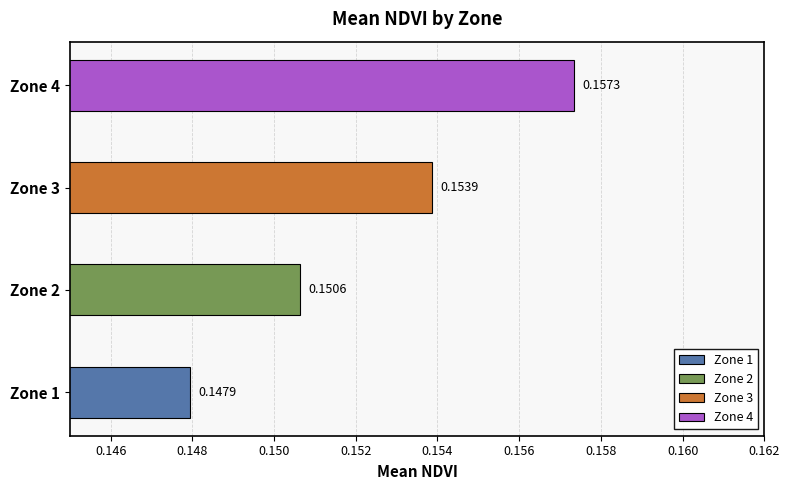

Where is the data nearest to the value 0?

1